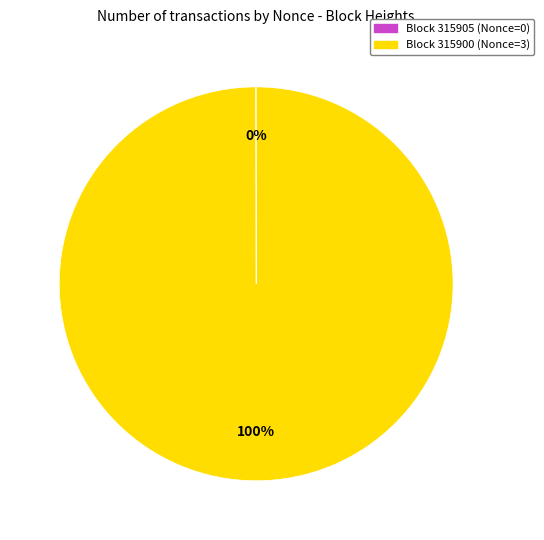

To the nearest percent, what is the average slice percentage?

50%